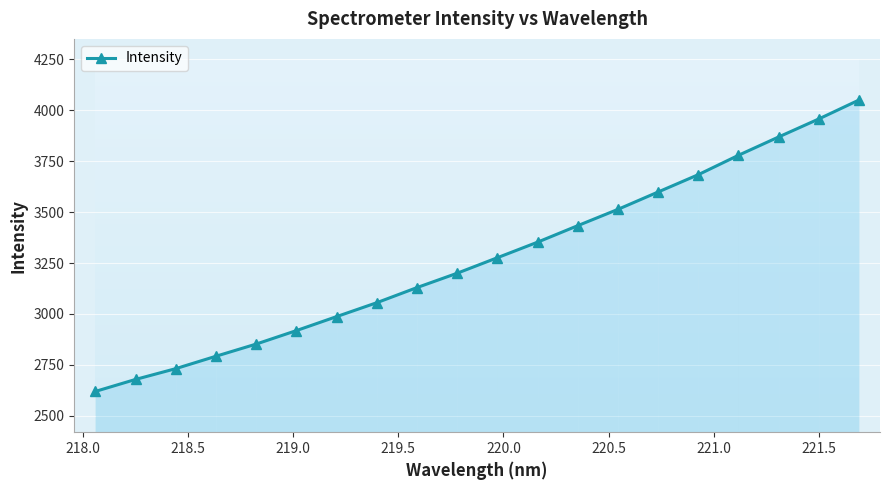

What is the value of the 10th point from the left?

3200.0